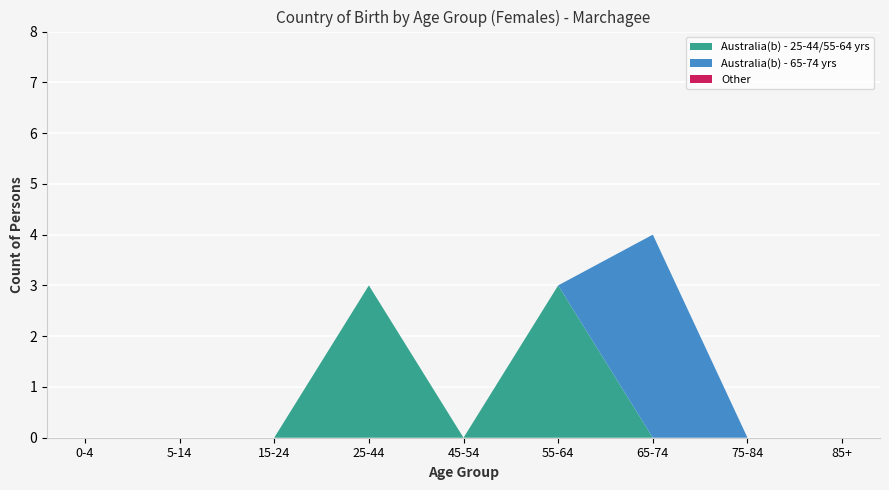

Reading left to right, list all the values displayed in this chart.

Australia(b): 0	0	0	3	0	3	4	0	0
England: 0	0	0	0	0	0	0	0	0
India: 0	0	0	0	0	0	0	0	0
New Zealand: 0	0	0	0	0	0	0	0	0
Philippines: 0	0	0	0	0	0	0	0	0
Other: 0	0	0	0	0	0	0	0	0